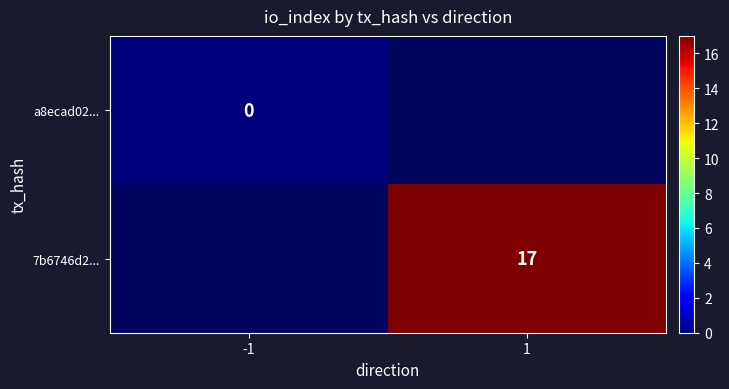

The 7b6746d2... series shows 17 at 1. True or false?

True